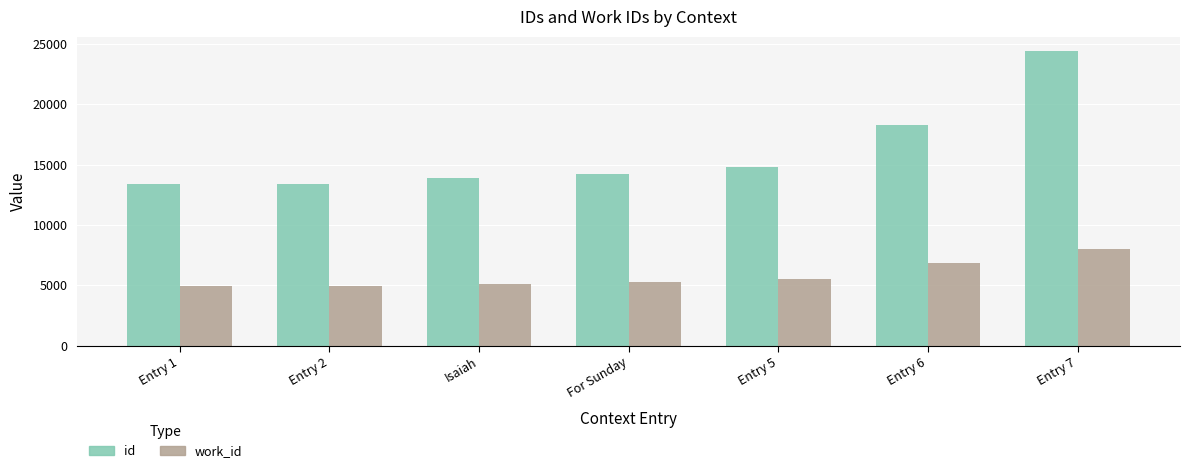

How many values in the work_id series are below 5275?

3